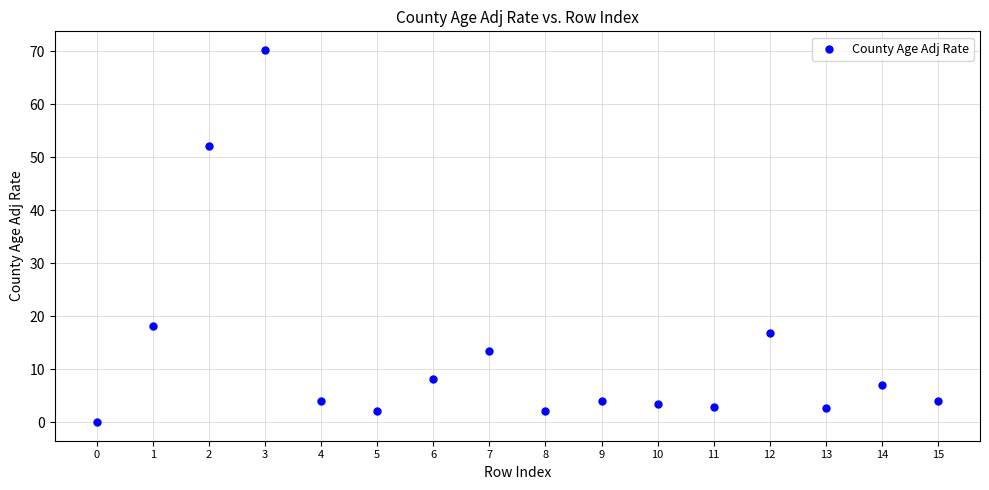

What is the range of Y values (max minus min)?

70.2